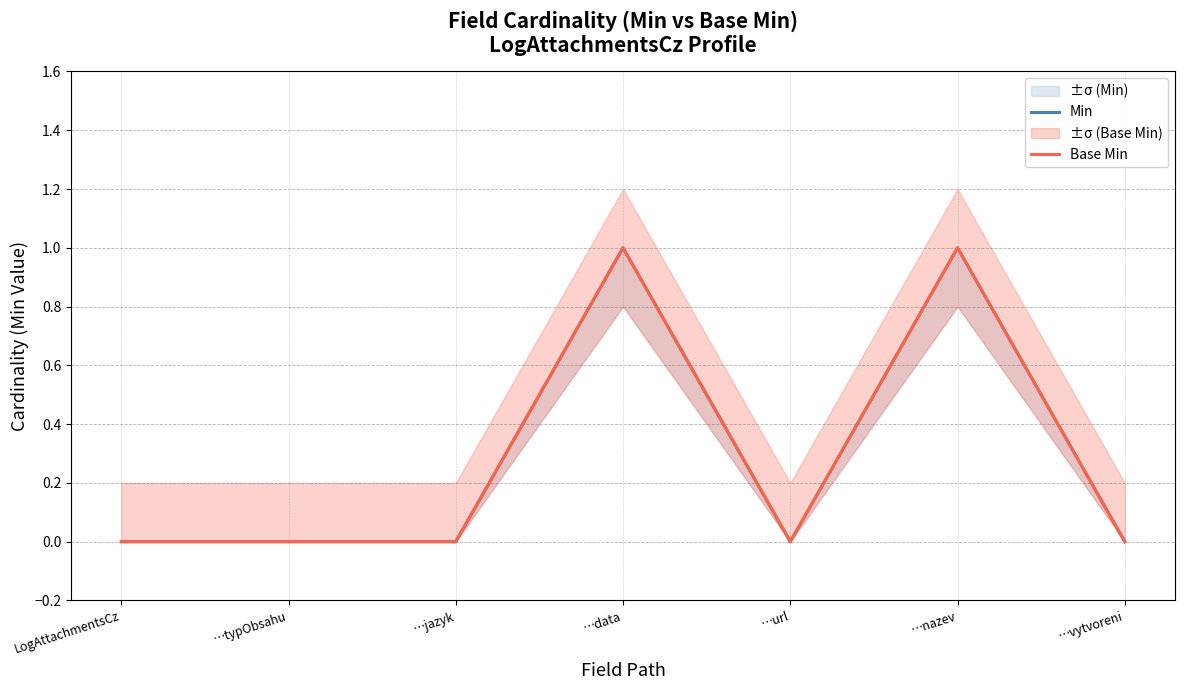

What position from the left is …jazyk?

3